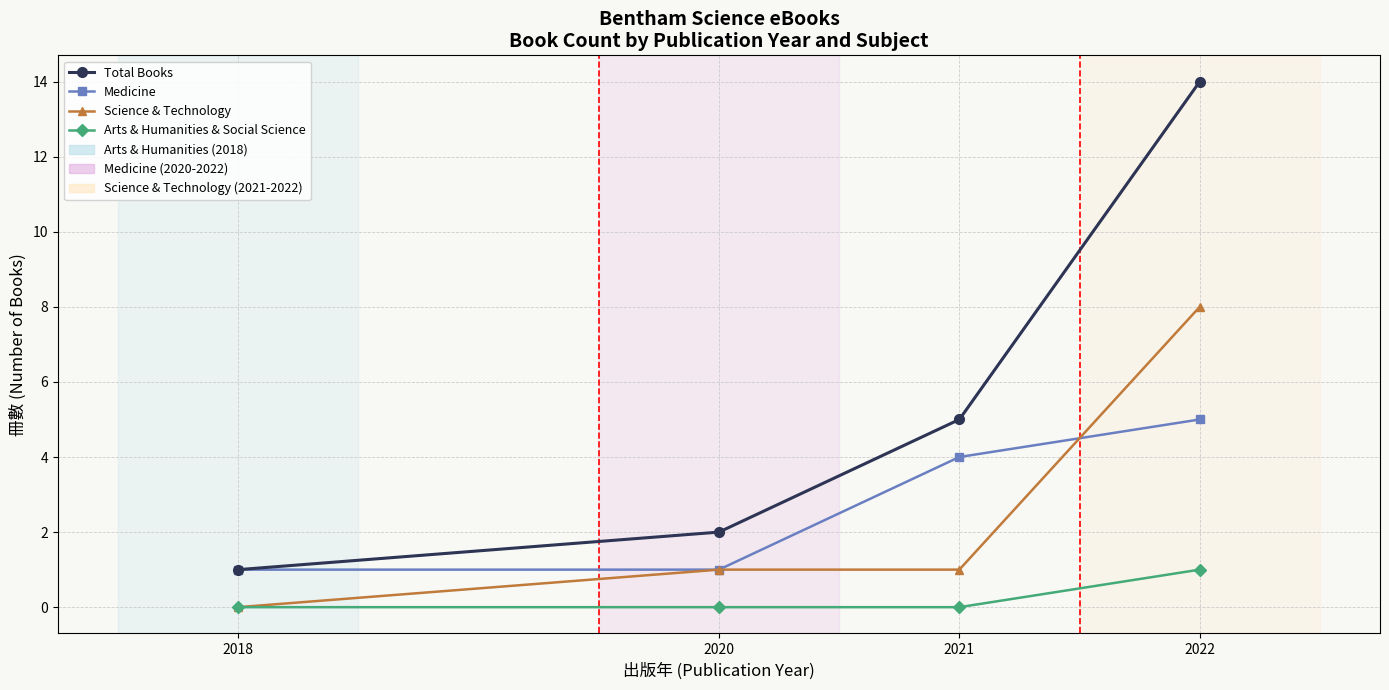

Does the chart have visible grid lines?

Yes